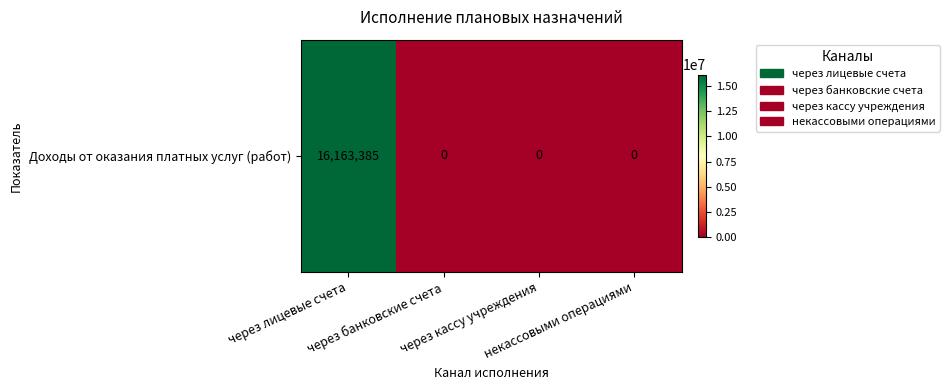

Reading left to right, transcribe all the data shown in this chart.

16163385	0	0	0